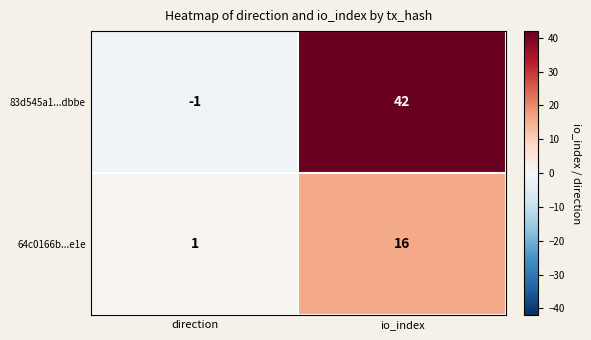

At how many categories does at least one series exceed 27?

1